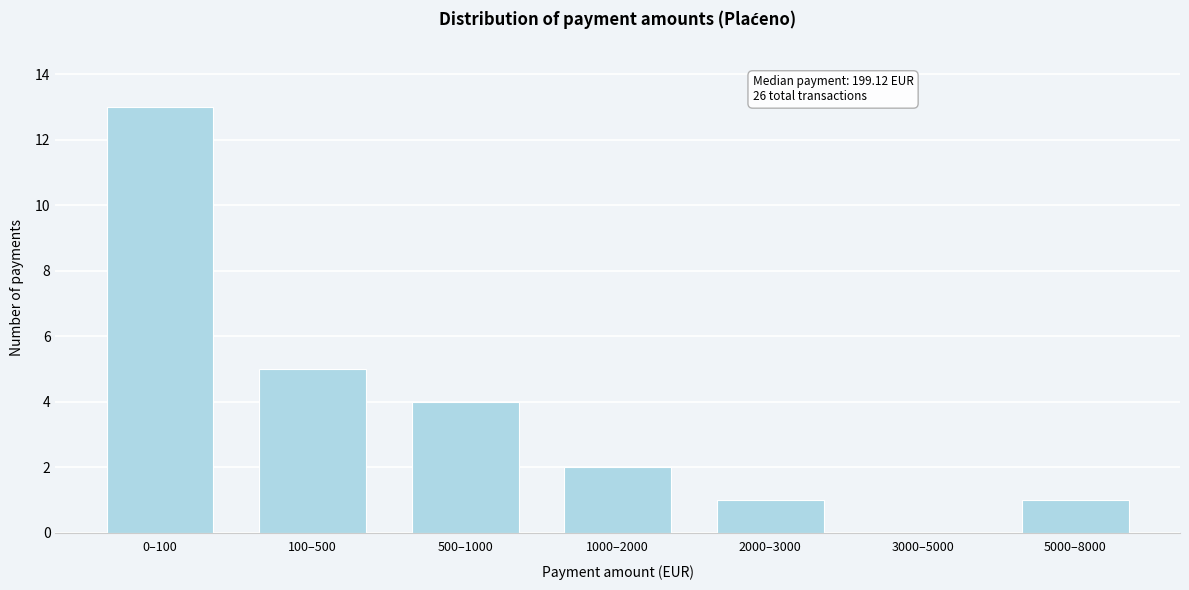

Reading right to left, what are all the values shown in this chart?

5000–8000=1	3000–5000=0	2000–3000=1	1000–2000=2	500–1000=4	100–500=5	0–100=13